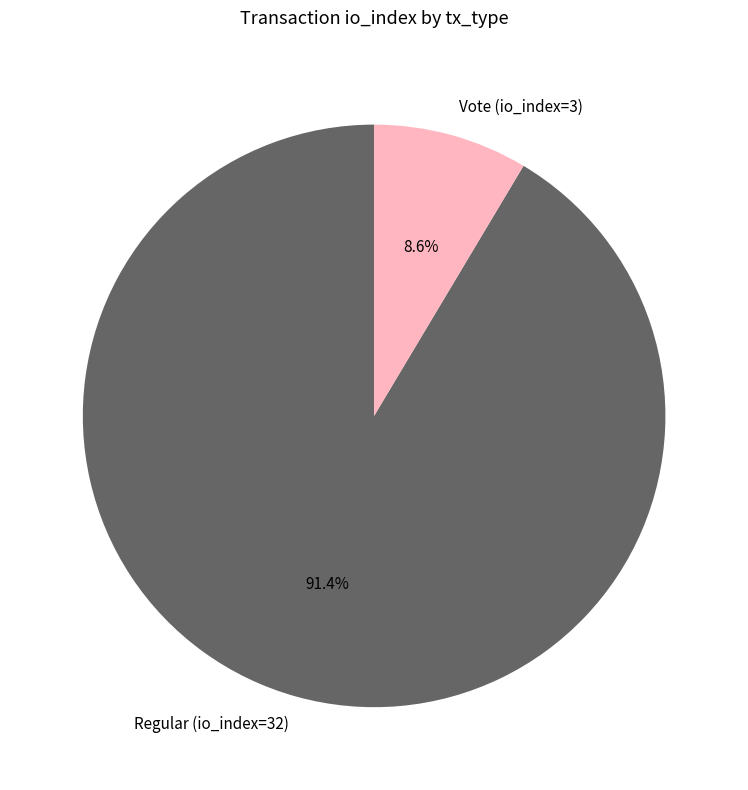

Is Vote (io_index=3) the majority of the pie?

No